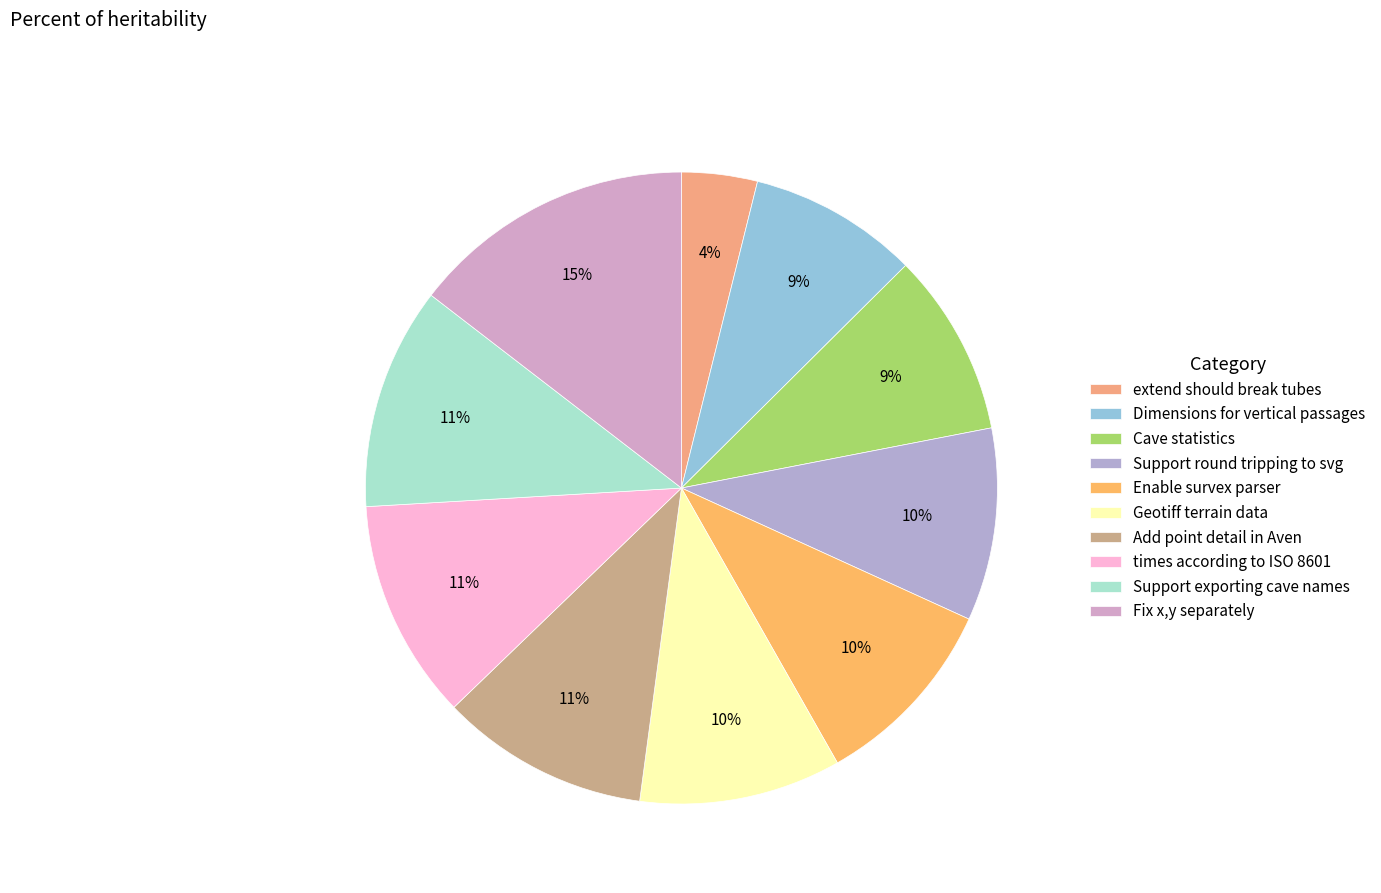

To the nearest percent, what is the difference between the largest and smallest slice percentages?

11%